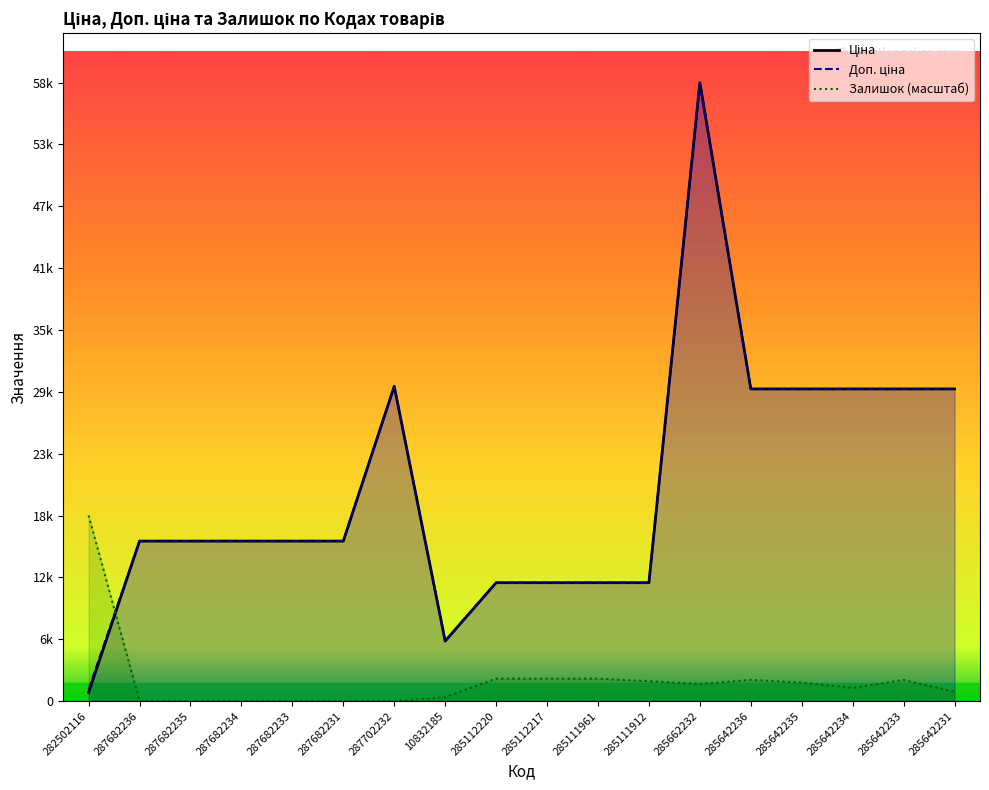

How many lines are shown in the chart?

3